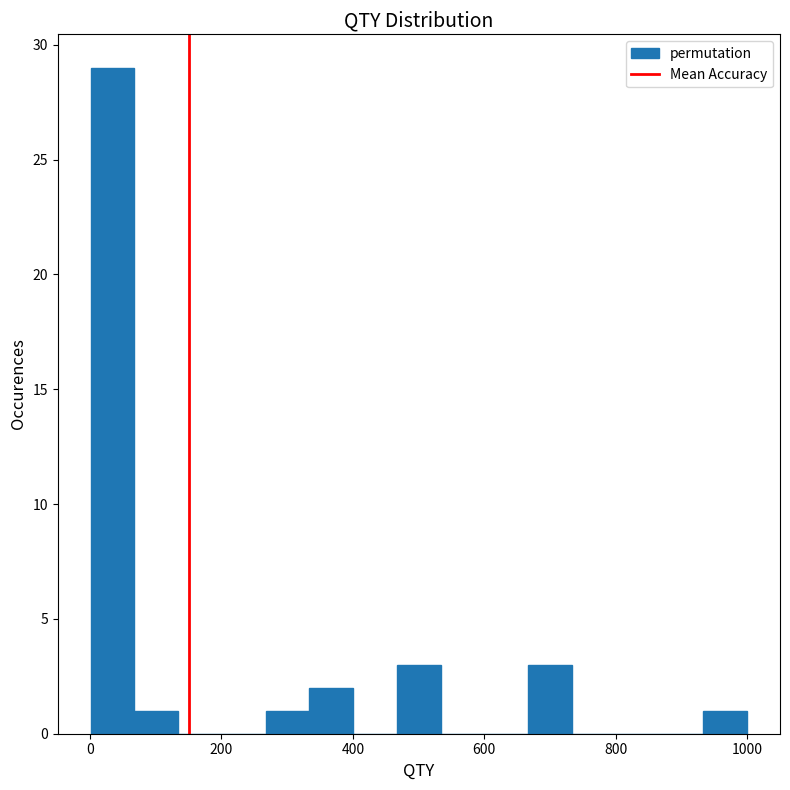

Around what value on the x-axis is the tallest bar? Give the approximate position of its centre, as read against the axis.

40